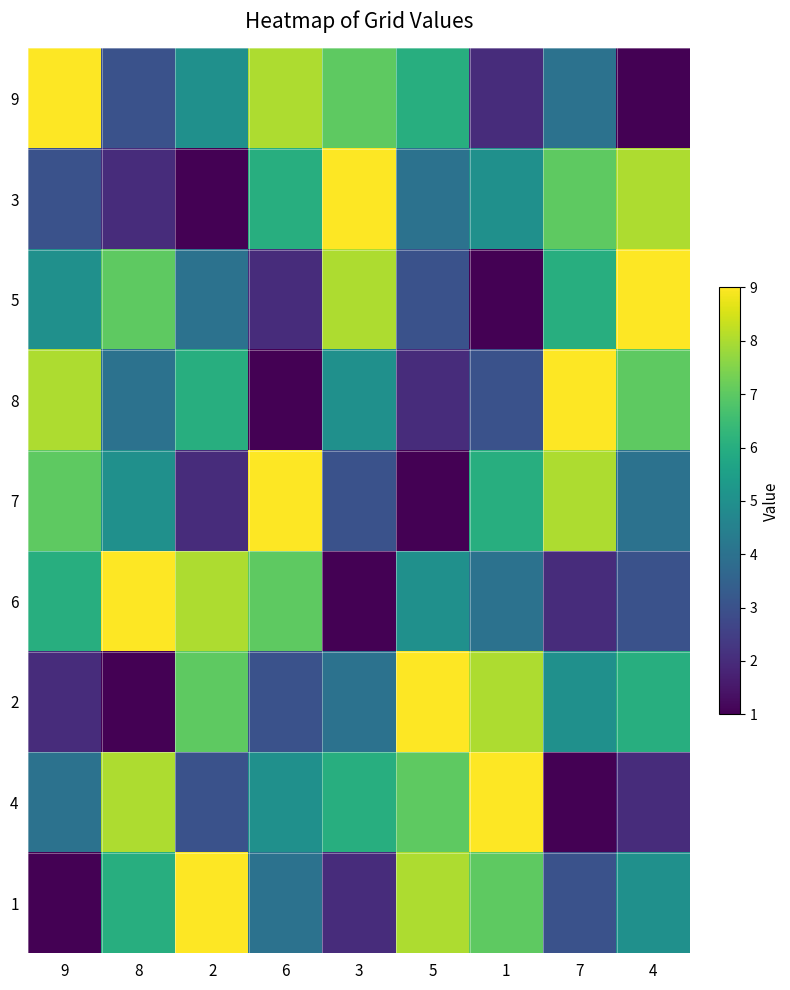

What is the difference between the highest and lowest values at 4?

8